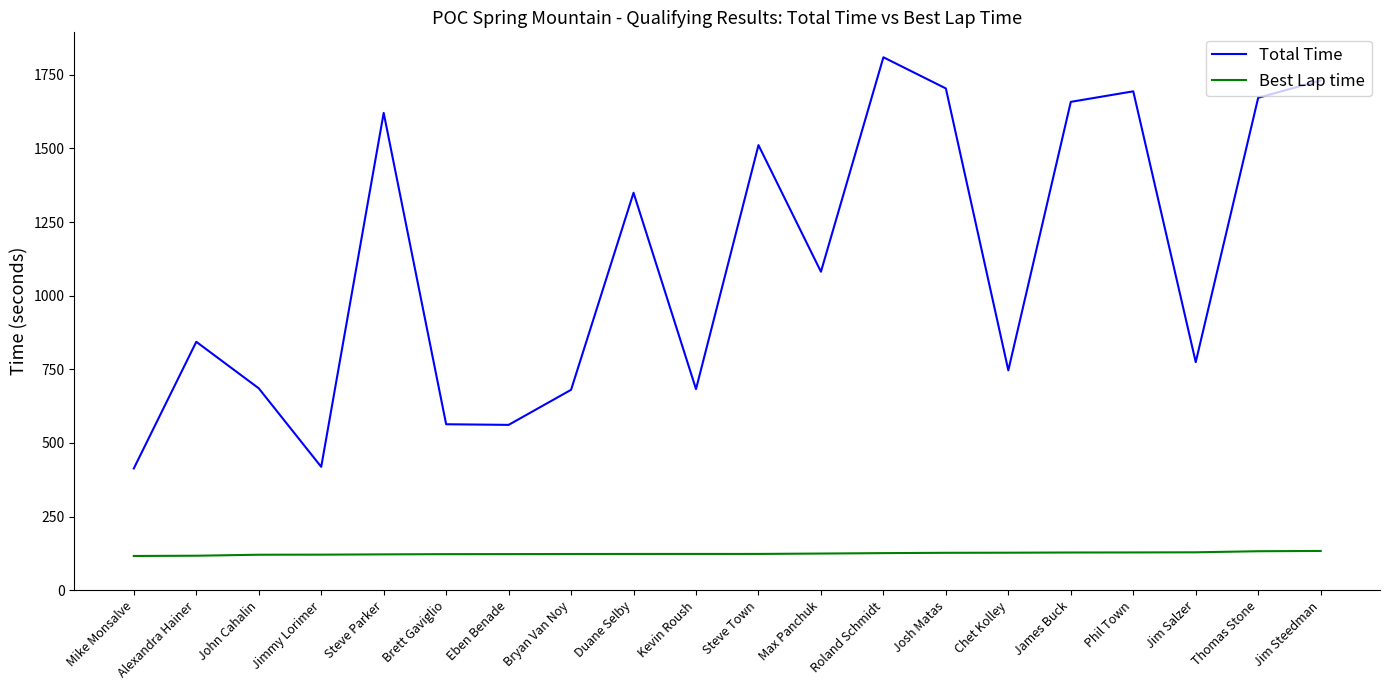

Is it true that Total Time equals 1730.7 at Jim Steedman?

True